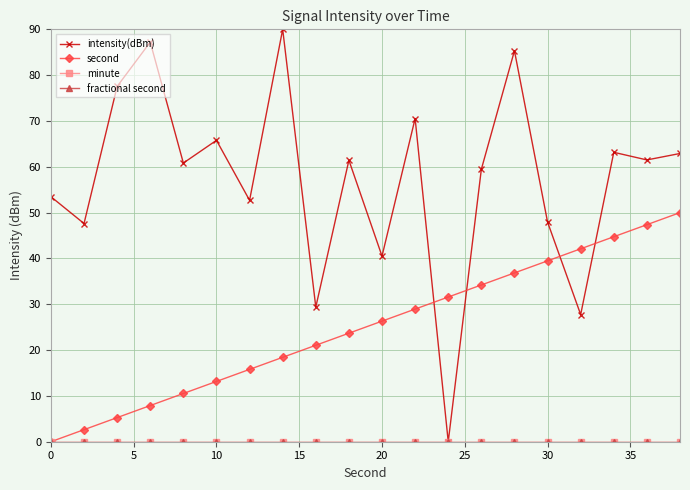

Is this an area chart (filled region under the line)?

No